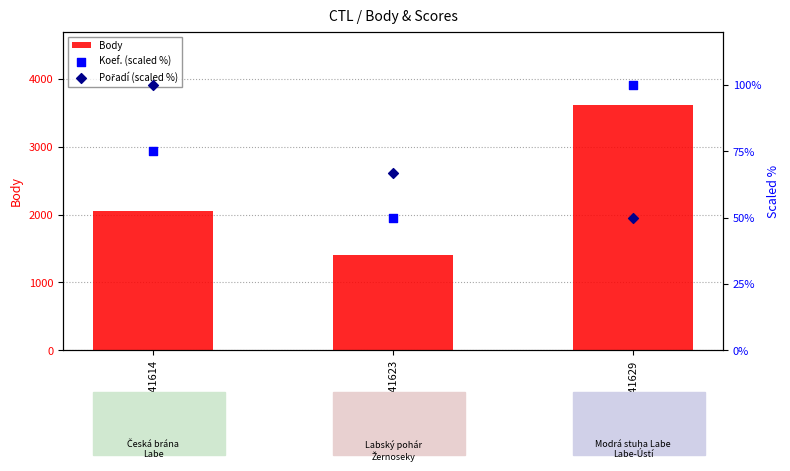

At which category is the sum across all series the highest?

141629